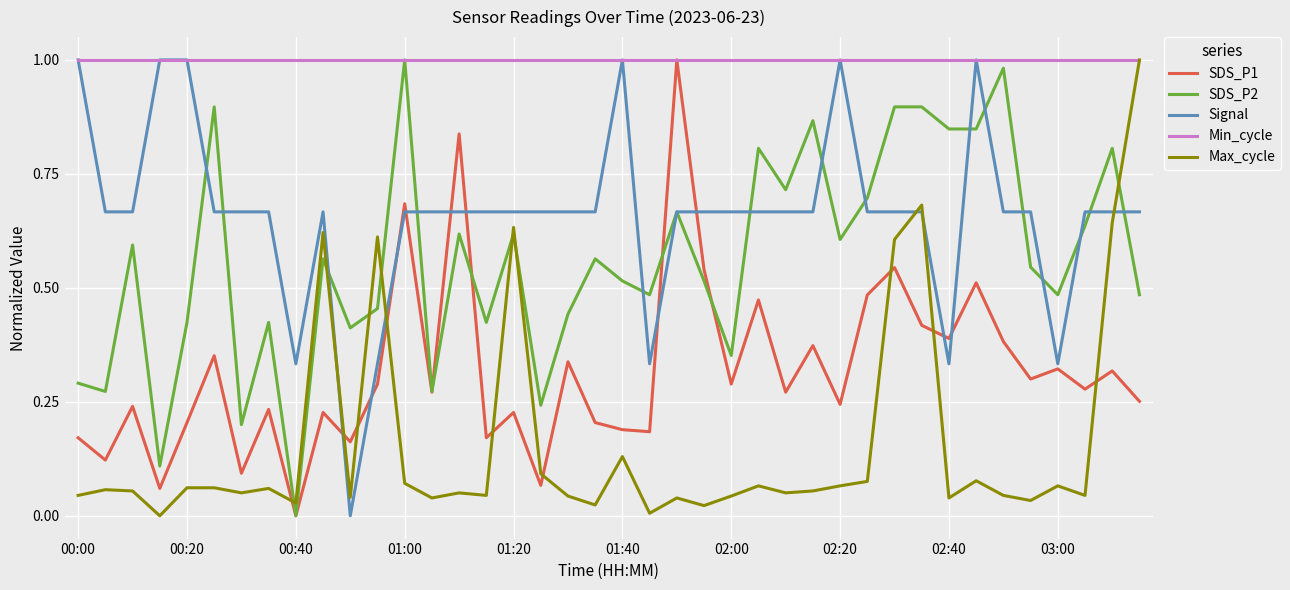

Which series has the largest total across all categories?

Min_cycle